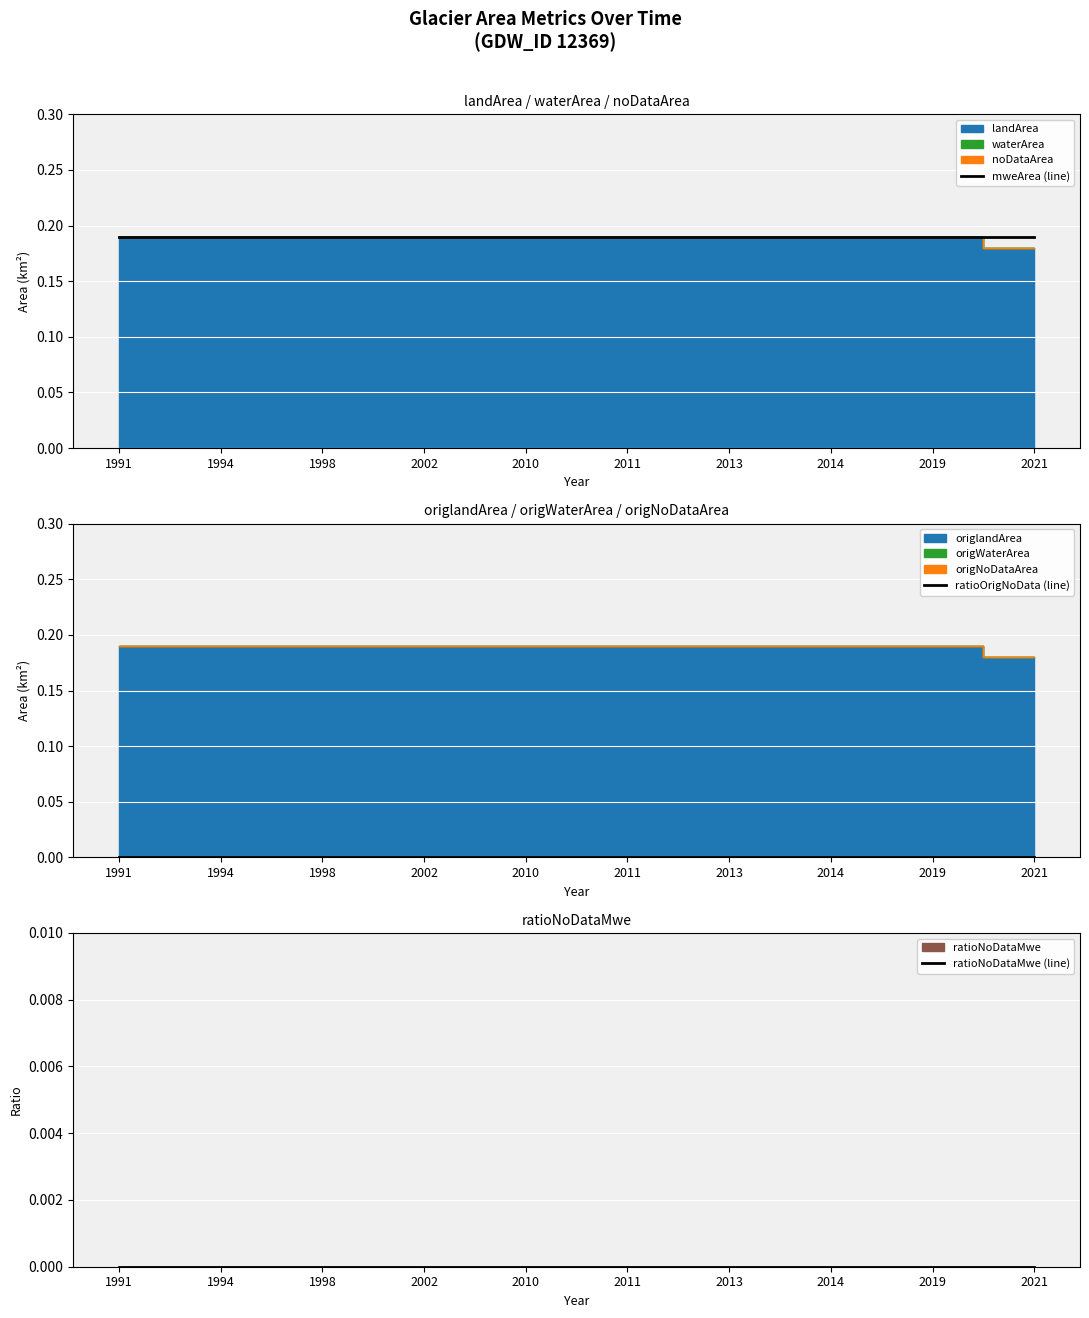

What is the approximate value of mweArea (line) at 2019?

0.2